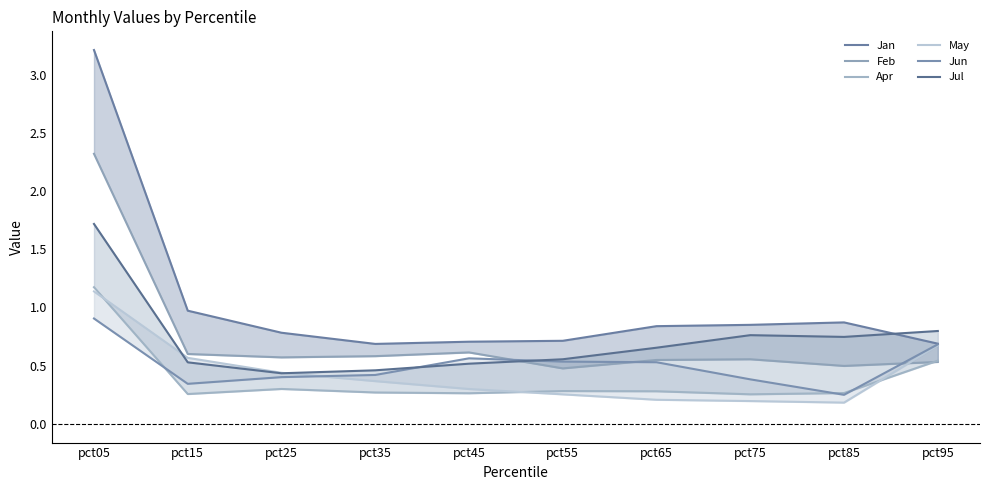

How many lines are shown in the chart?

6